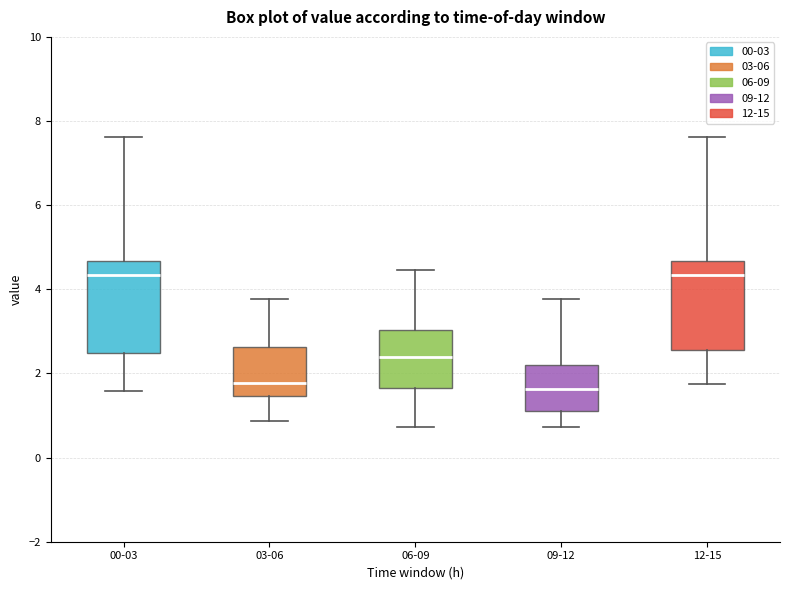

Where is the upper edge of the box for 00-03 on the y-axis? The values are not printed on the chart, so give them approximately, as read against the axis.

4.6